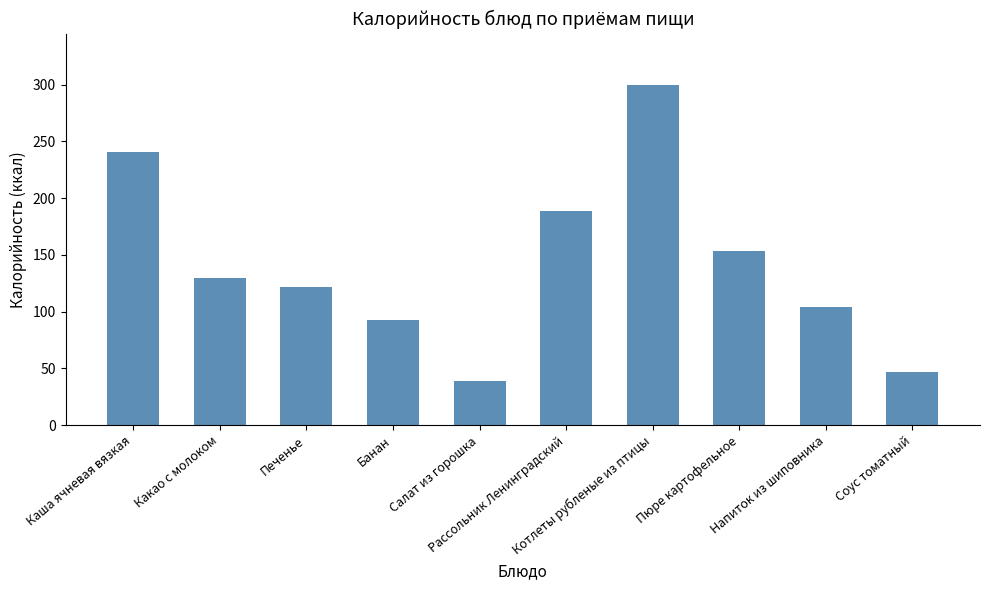

List the labels in order of value, largest first.

Котлеты рубленые из птицы, Каша ячневая вязкая, Рассольник Ленинградский, Пюре картофельное, Какао с молоком, Печенье, Напиток из шиповника, Банан, Соус томатный, Салат из горошка